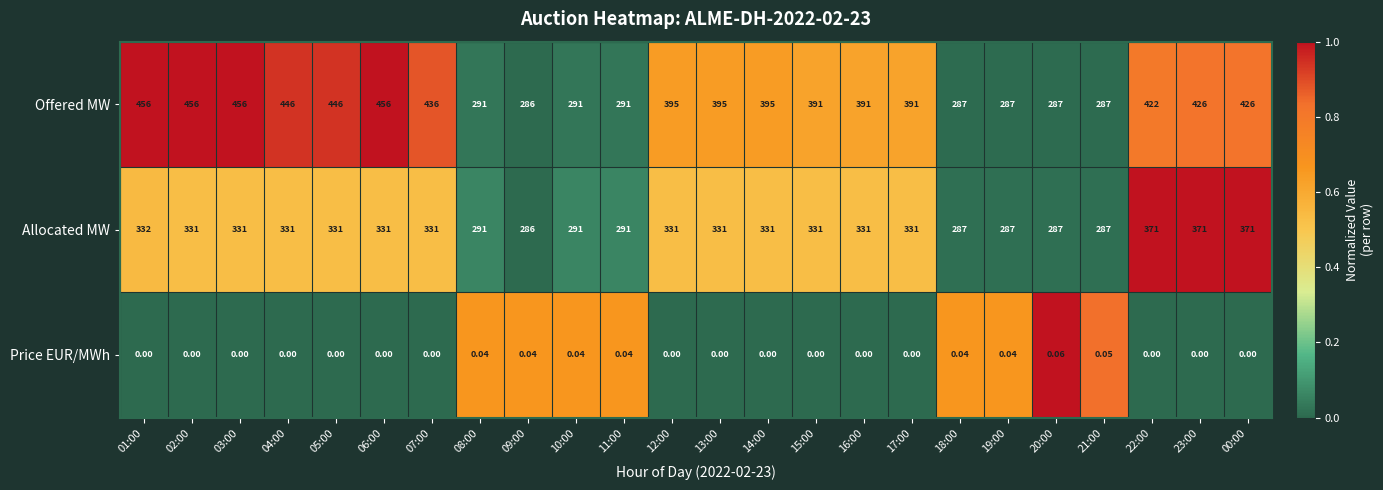

List the series in order of their overall mean, lowest first.

Price EUR/MWh, Allocated MW, Offered MW